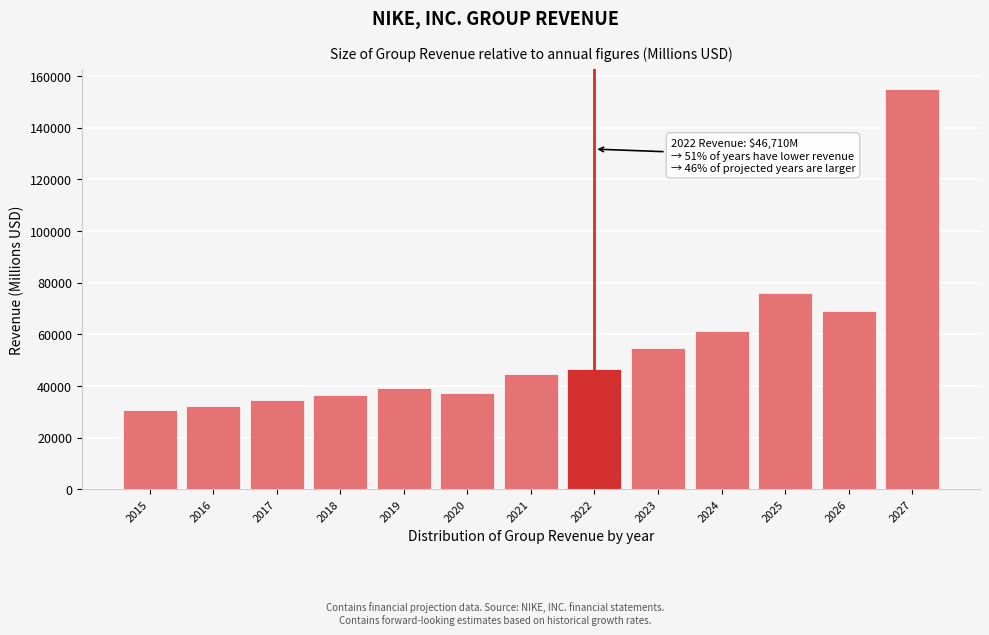

Reading right to left, what are all the values shown in this chart?

2027=154919	2026=68861	2025=76116	2024=61423	2023=54582	2022=46710	2021=44538	2020=37403	2019=39117	2018=36397	2017=34350	2016=32376	2015=30601